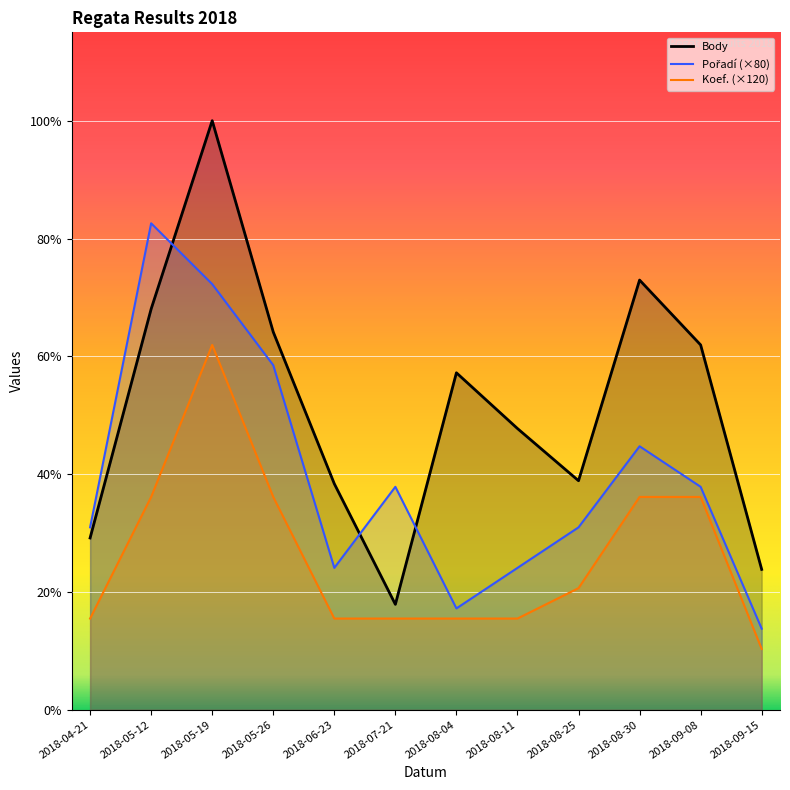

What value does the Koef. series have at 2018-05-19?

1440